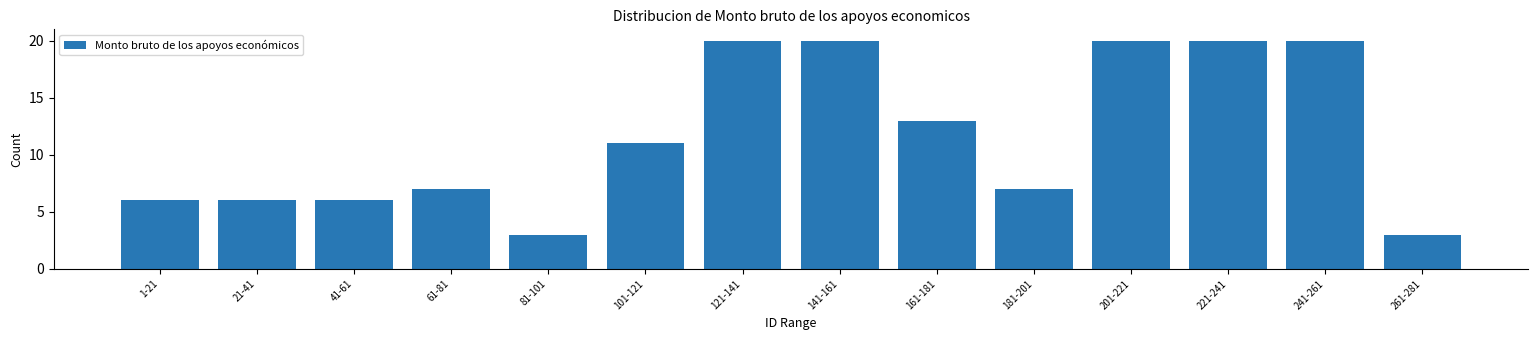

Reading left to right, extract all data points from this chart.

6	6	6	7	3	11	20	20	13	7	20	20	20	3